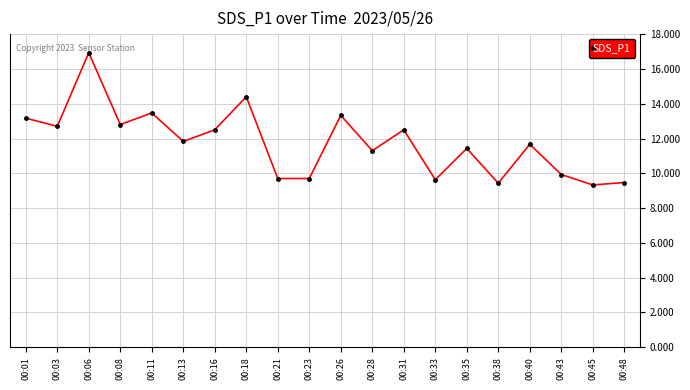

What is the difference between the values at 00:43 and 00:16?

2.6